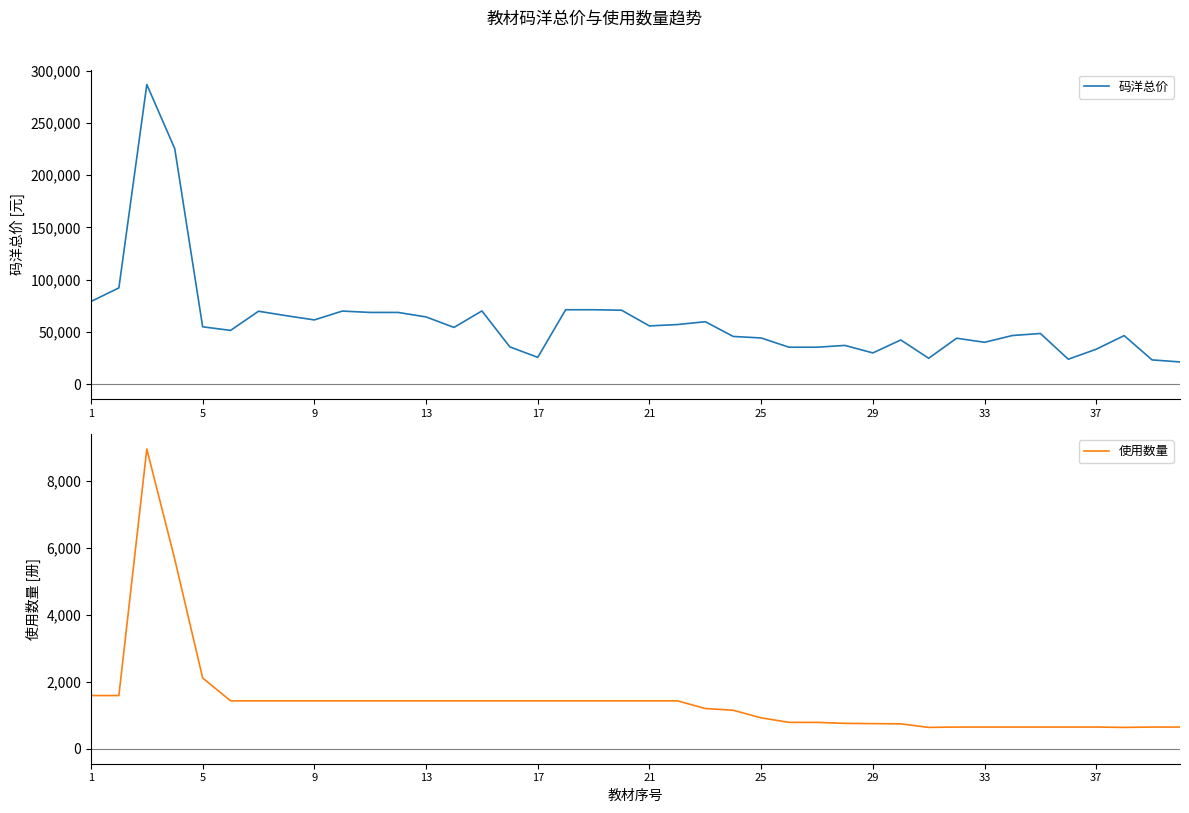

The value of 码洋总价 at 27 is 13348.3. True or false?

False